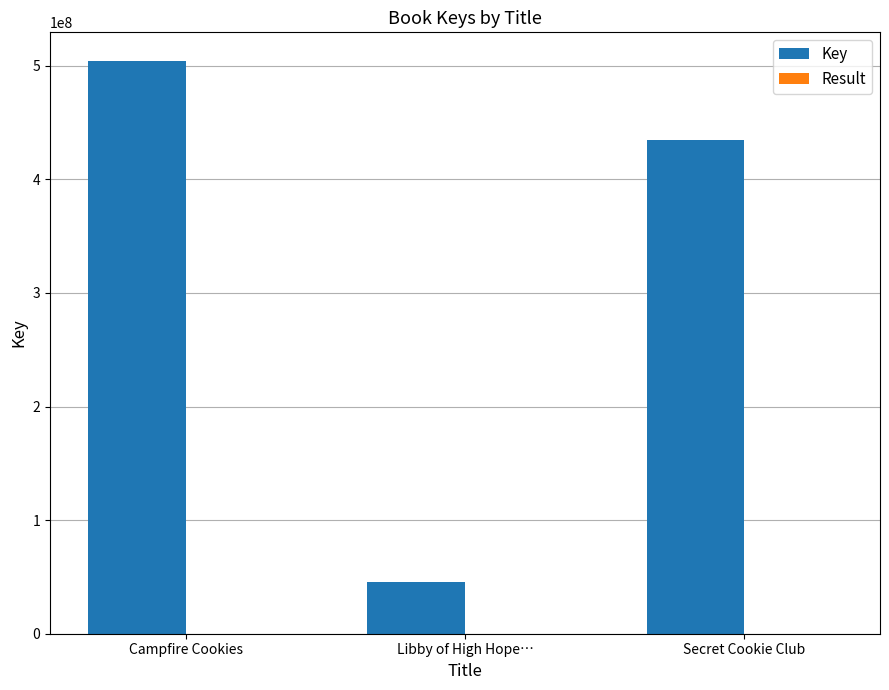

What is the sum of all Key values?

984194257